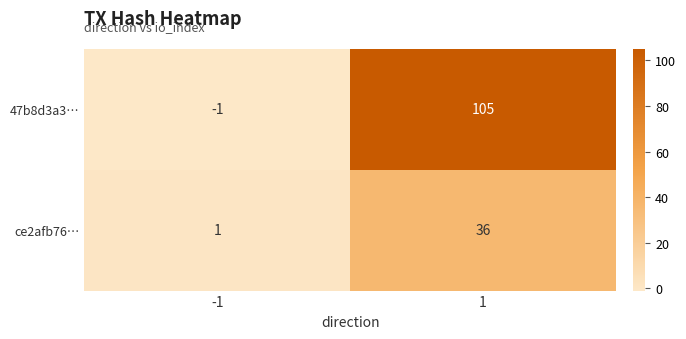

Which label corresponds to the largest value in the chart?

1